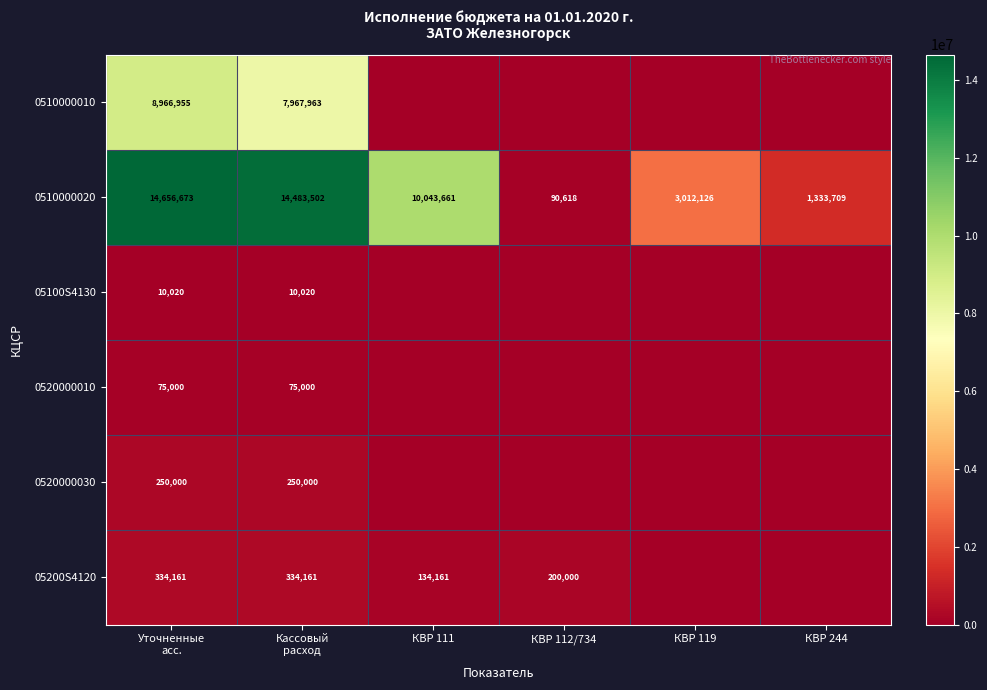

Is it true that 0510000020 equals 90618 at КВР 112/734?

True